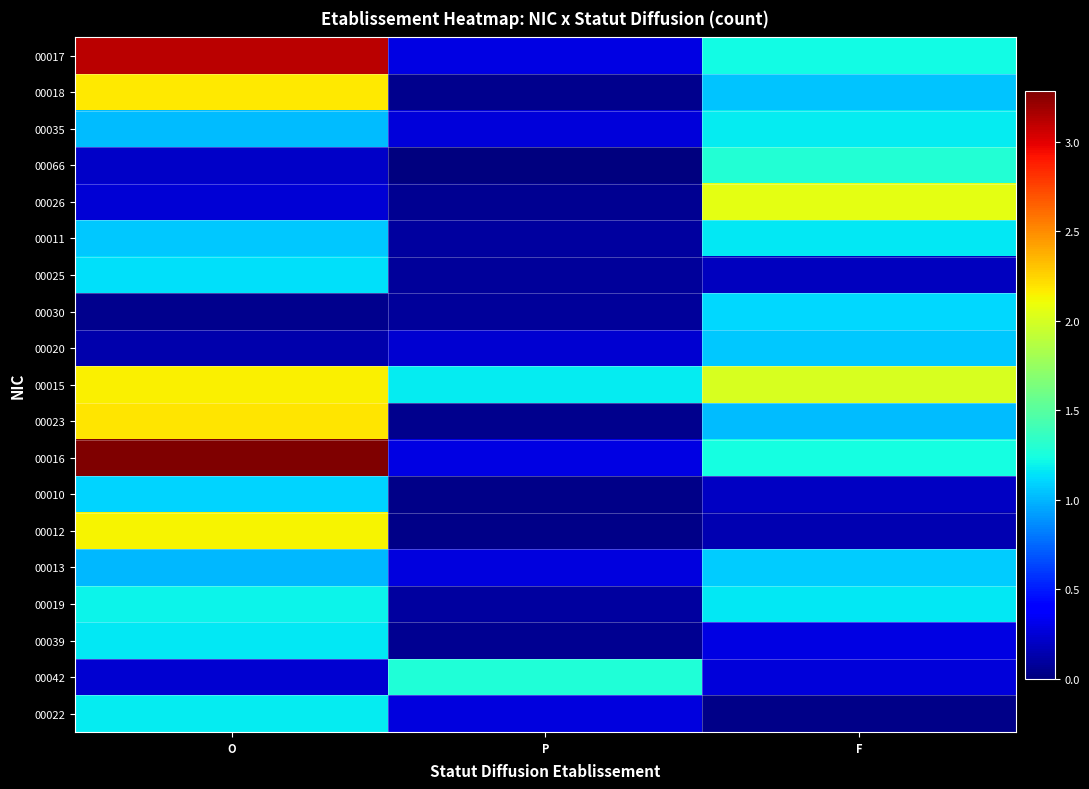

How many series are shown in this chart?

19